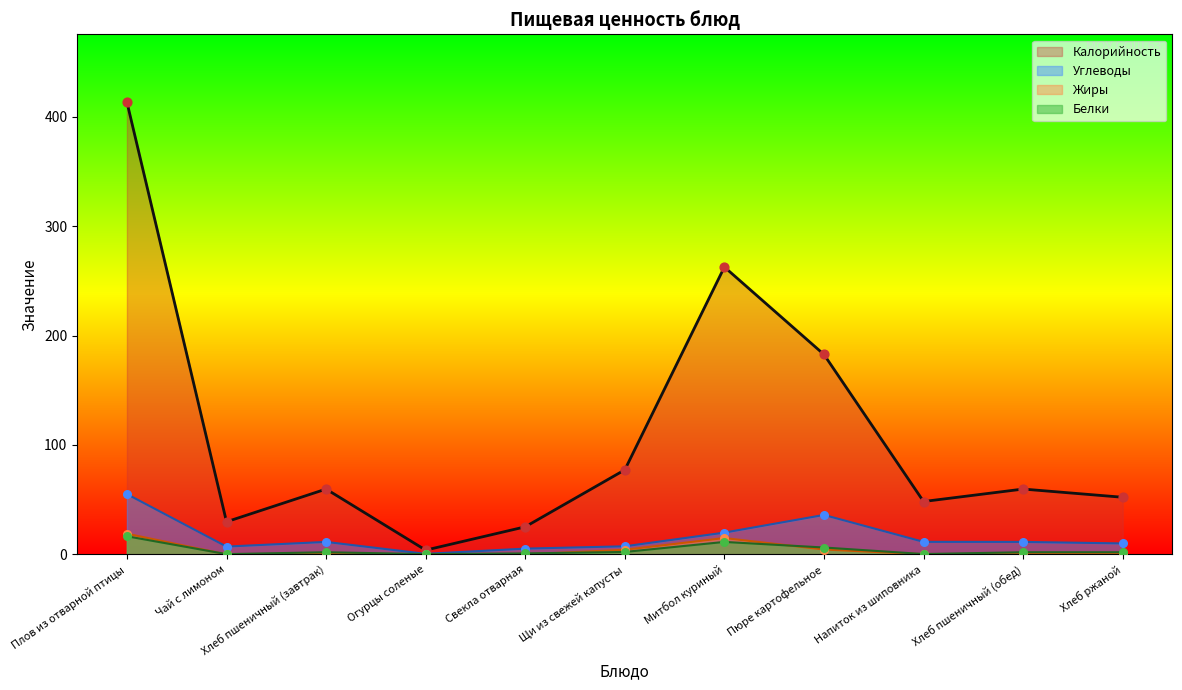

Which series has the largest total across all categories?

Калорийность